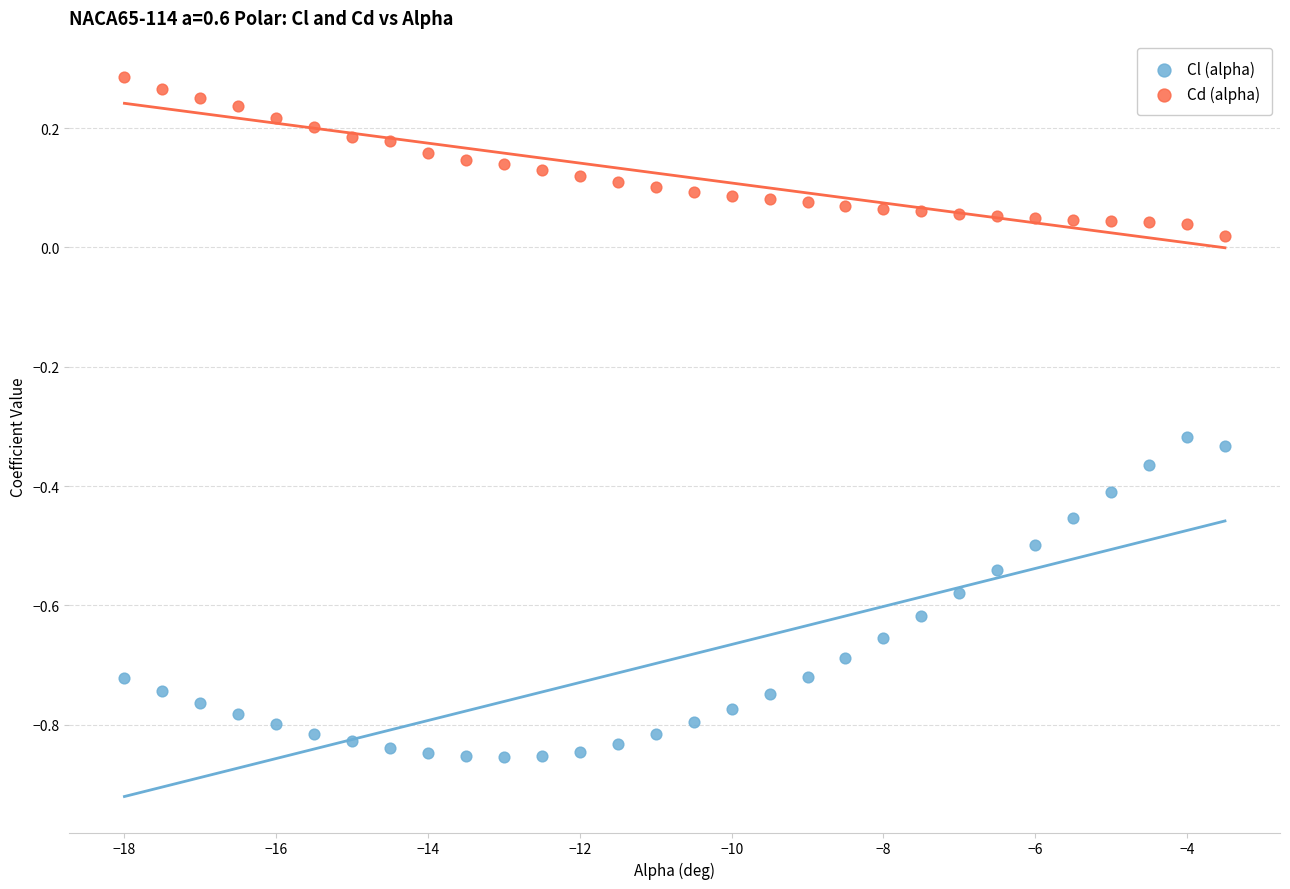

What are all the series names shown in the legend?

Cl (alpha), Cd (alpha)